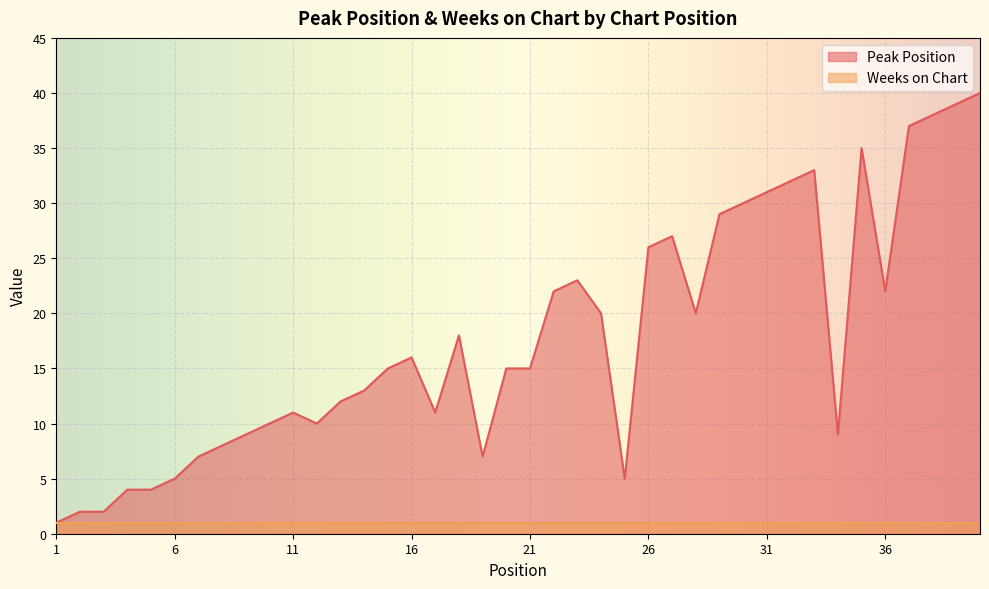

Reading left to right, extract all data points from this chart.

1=1	2=2	3=2	4=4	5=4	6=5	7=7	8=8	9=9	10=10	11=11	12=10	13=12	14=13	15=15	16=16	17=11	18=18	19=7	20=15	21=15	22=22	23=23	24=20	25=5	26=26	27=27	28=20	29=29	30=30	31=31	32=32	33=33	34=9	35=35	36=22	37=37	38=38	39=39	40=40